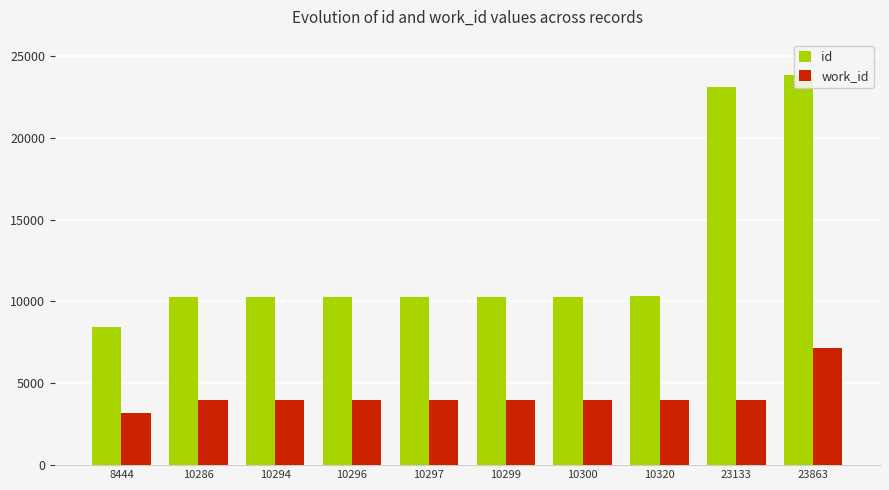

What is the maximum value for id?

23863